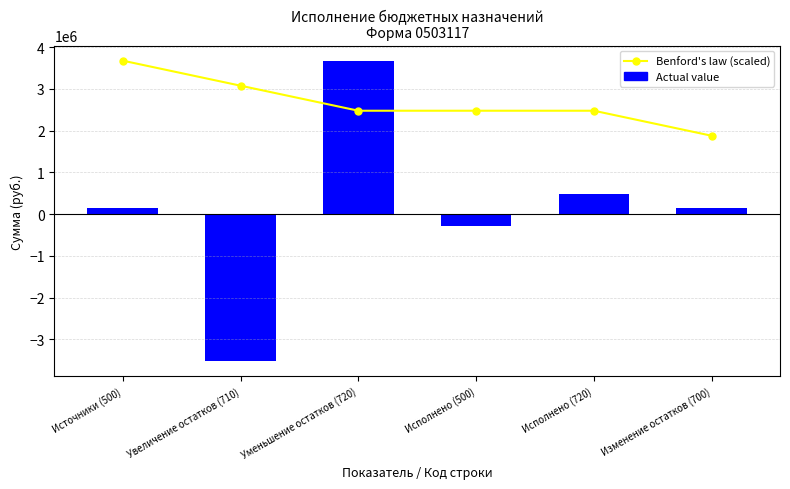

What is the label of the 2nd bar from the right?

Исполнено (720)